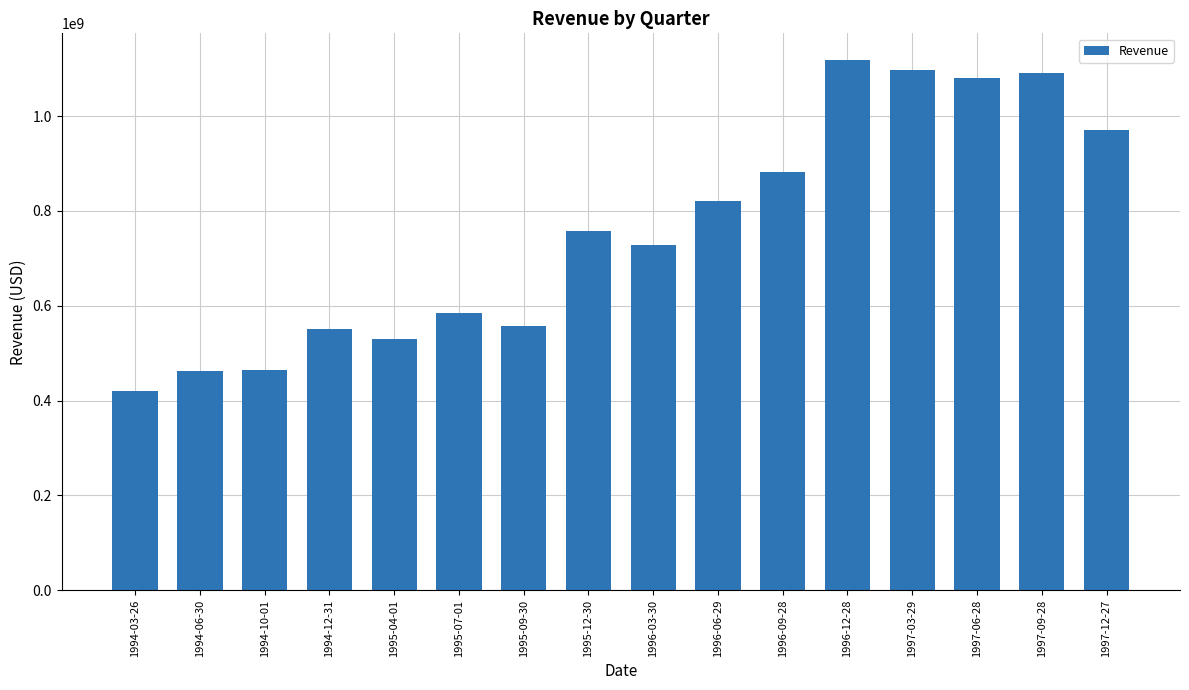

What is the minimum value shown in the chart?

420900000